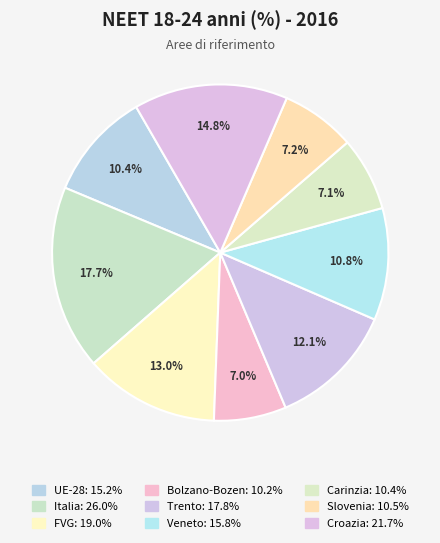

What percentage is the Croazia slice, to the nearest percent?

15%